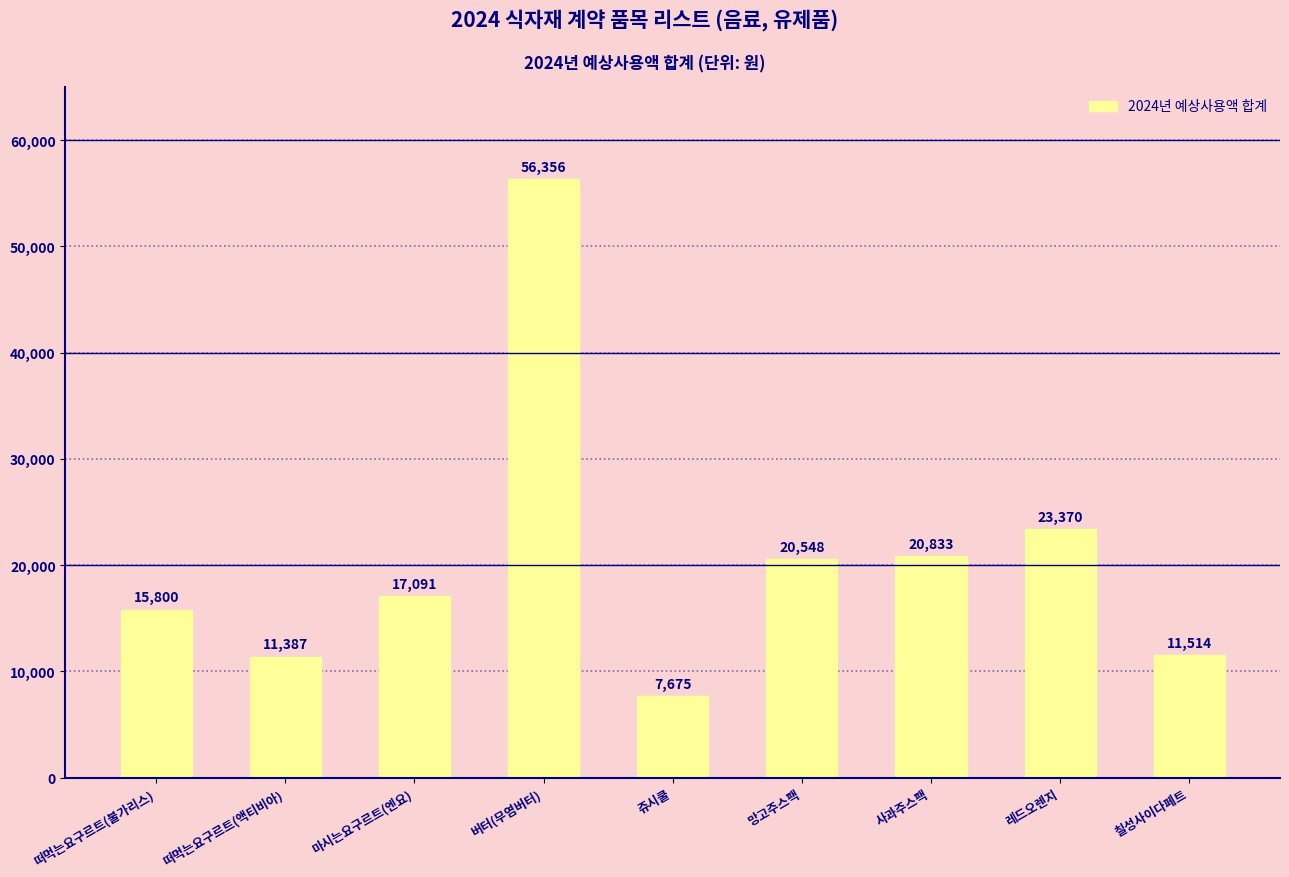

How many data points does each series have?

9